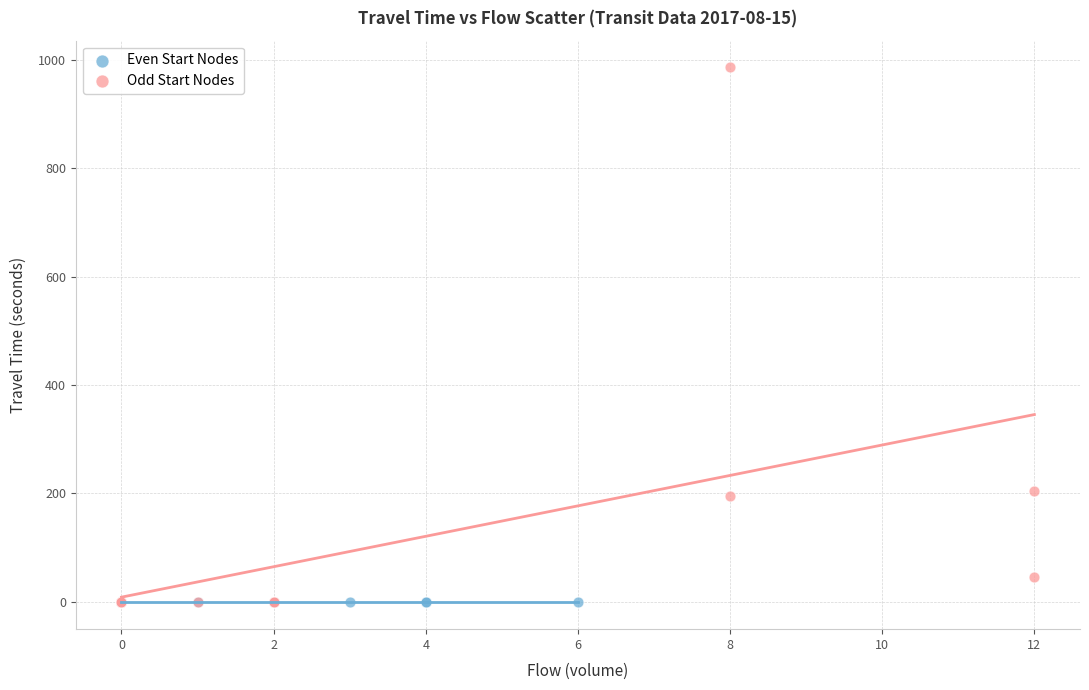

Which series contains the highest Y value?

Odd Start Nodes